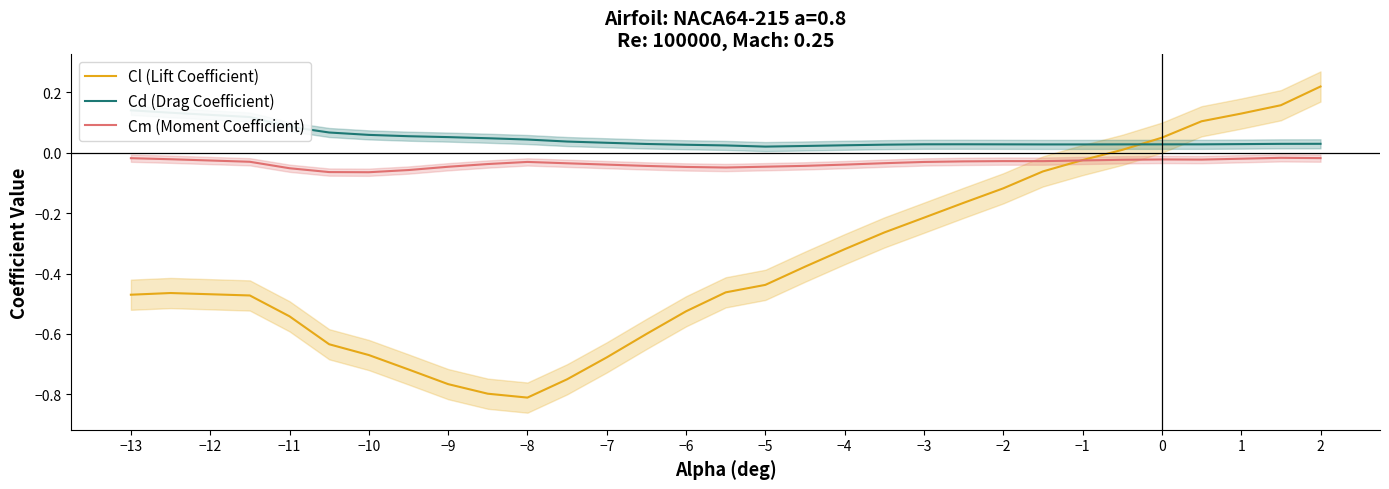

Which series has the largest total across all categories?

Cd (Drag Coefficient)